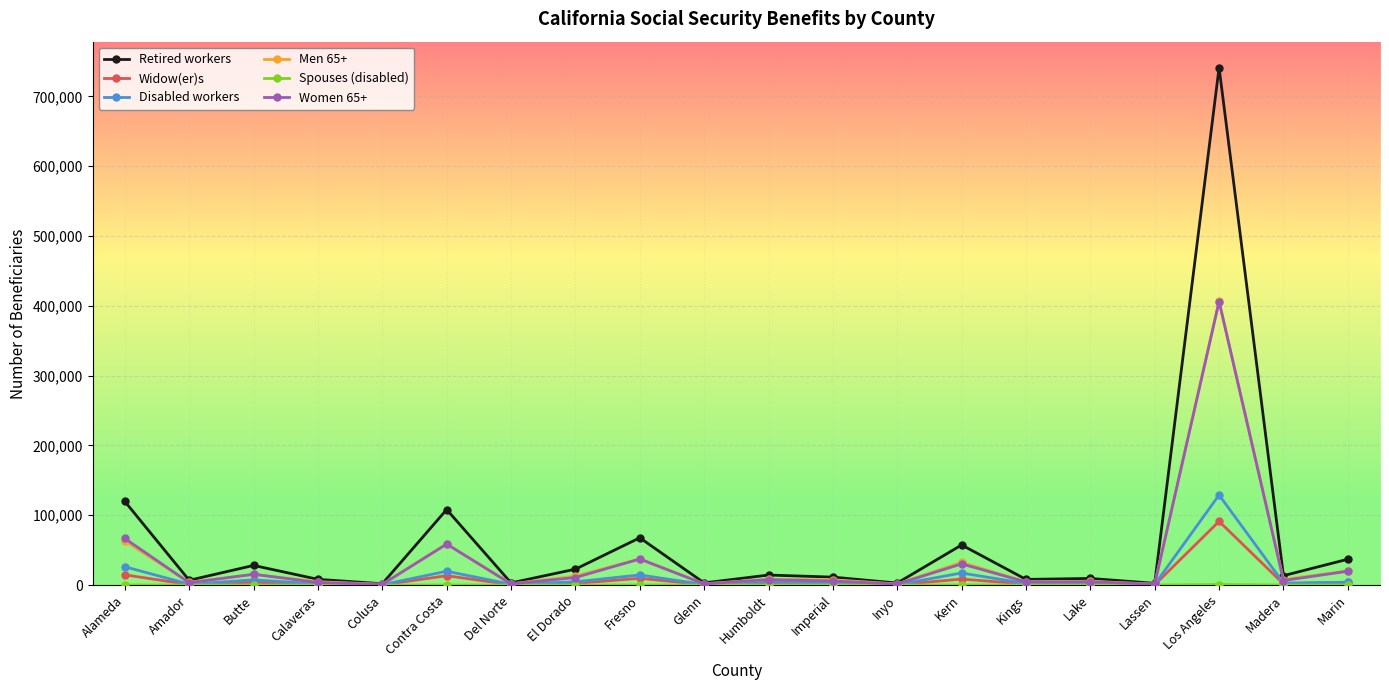

True or false: Disabled workers has more than 1 points higher than both neighbors.

True